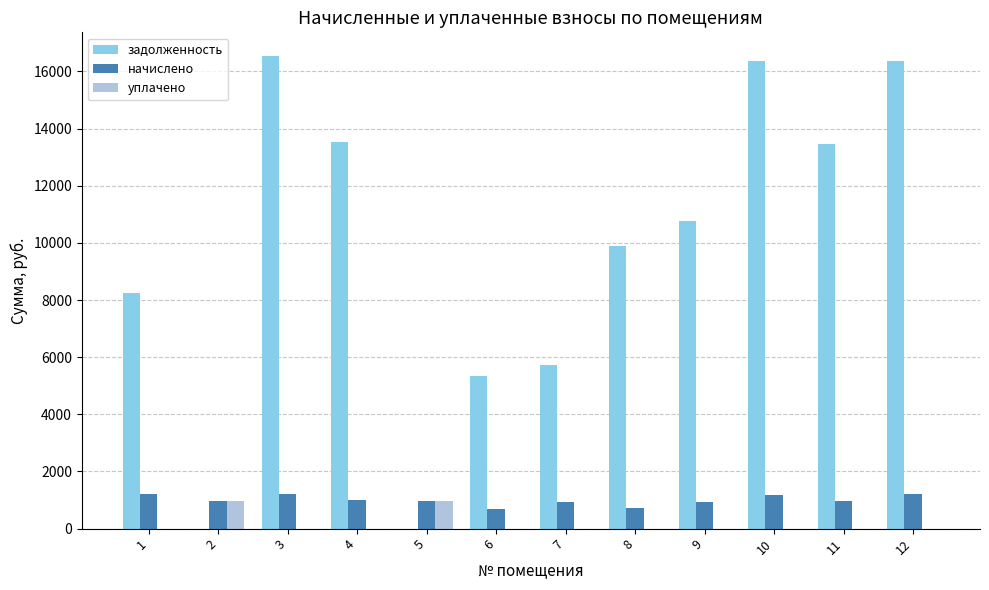

What is the maximum value for уплачено?

968.8